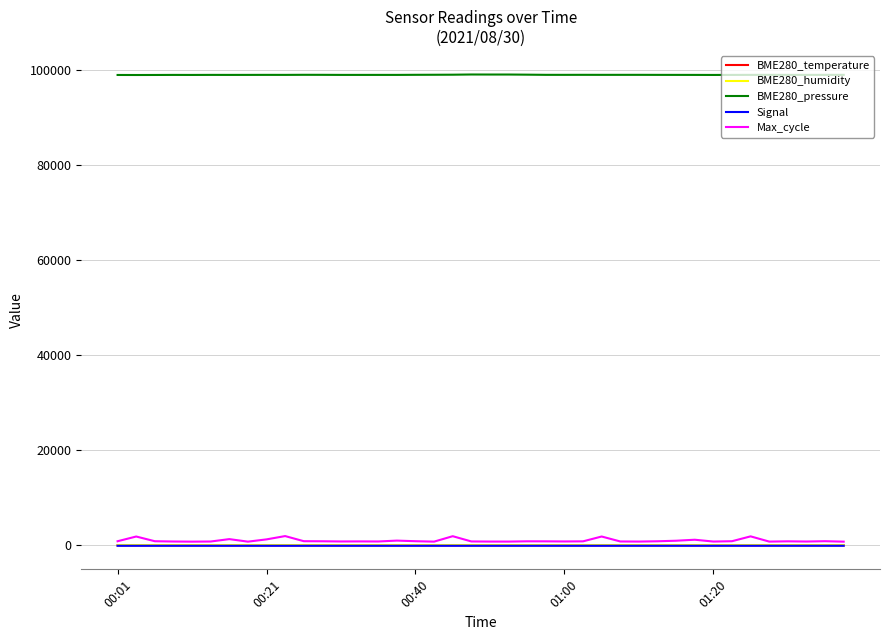

Which series has the largest total across all categories?

BME280_pressure